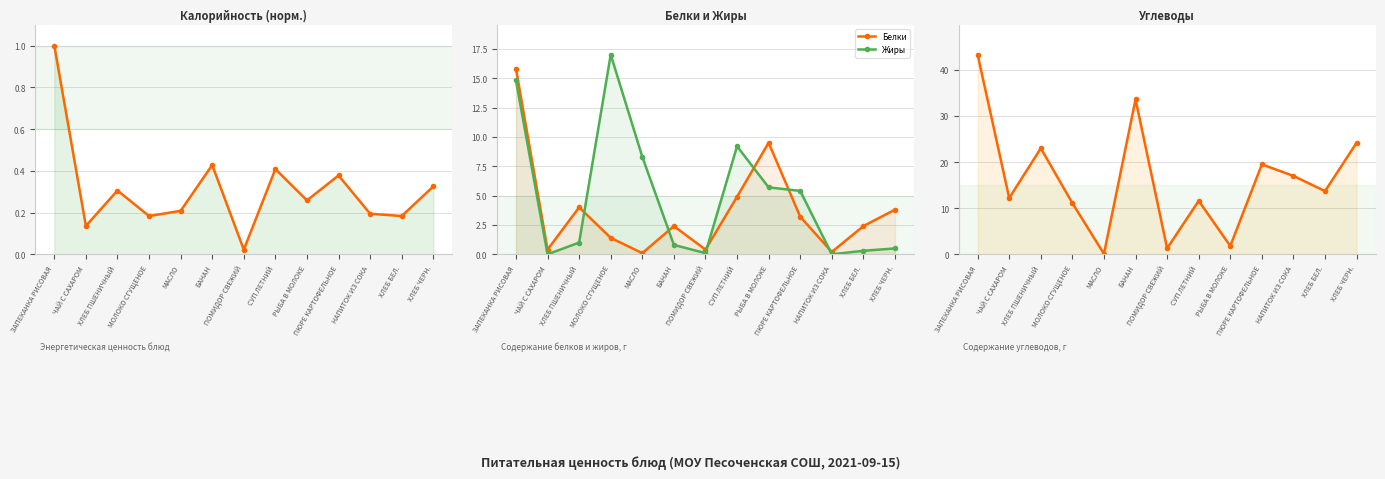

True or false: Жиры has a value of 5.4 at ПЮРЕ КАРТОФЕЛЬНОЕ.

True